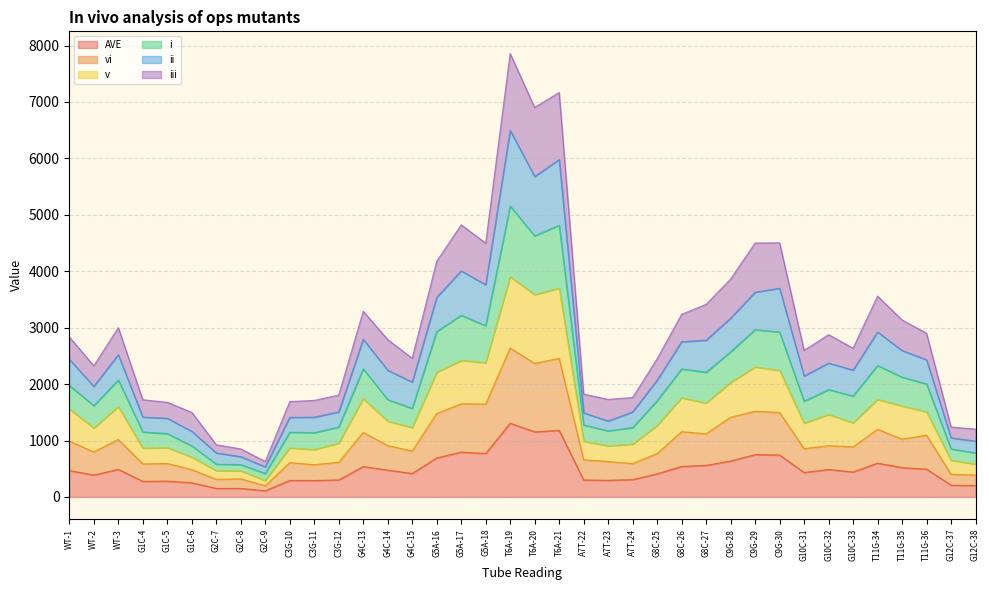

What is the total value across all series at C3G-11?

1711.3